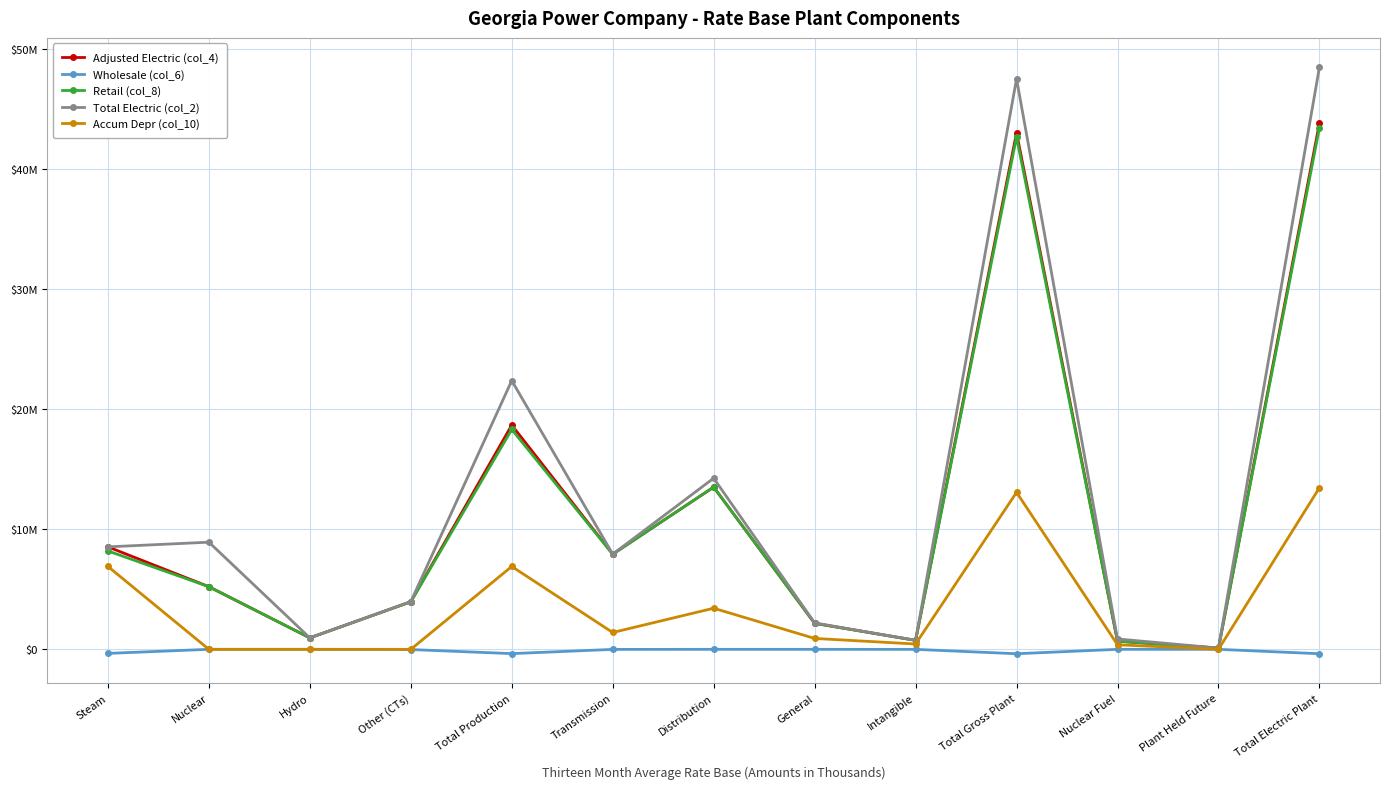

True or false: Accum Depr (col_10) has more than 1 interior local peaks.

True